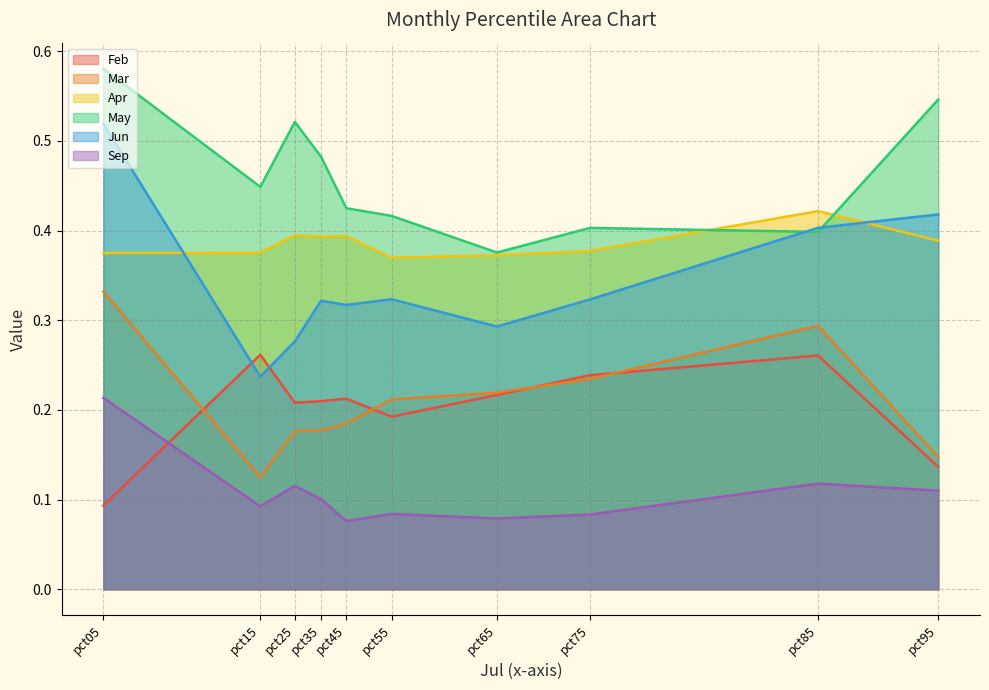

At how many categories does at least one series exceed 0?

10